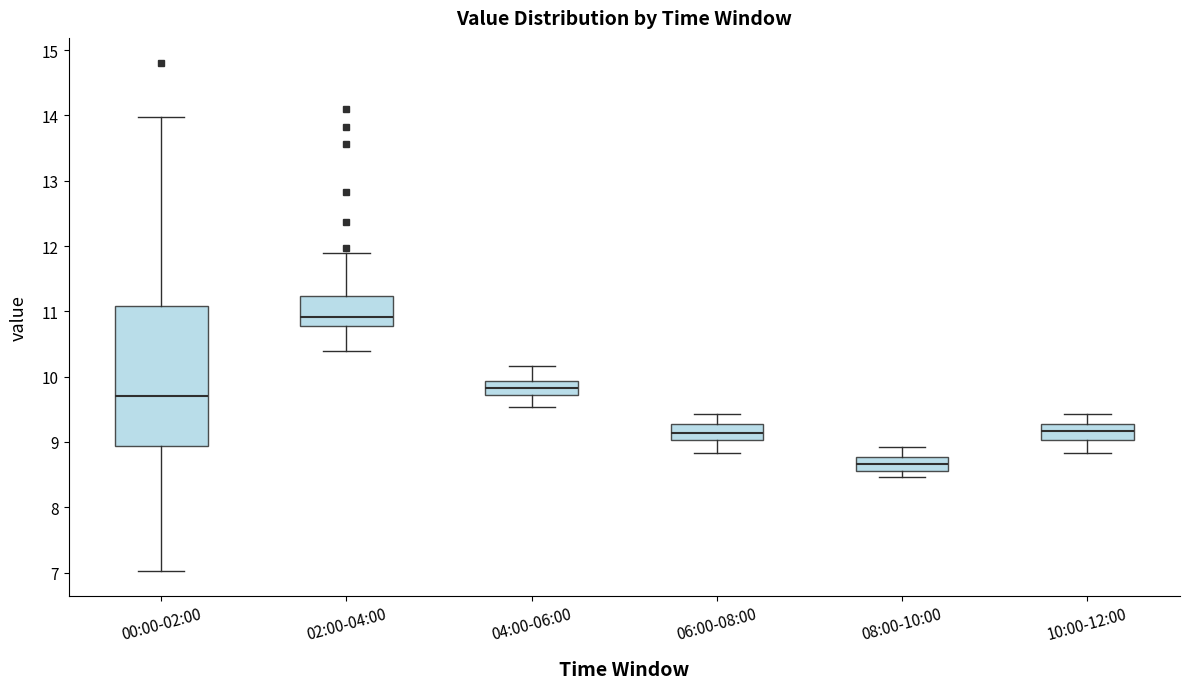

Reading left to right, read every box against the y-axis: the position of its median line, the range the box covers, and the ends of its whiskers. The values are not printed on the chart, so give them approximately, as read against the axis.

00:00-02:00: median 9.7, box 8.9 to 11.1, whiskers 7.0 to 14.0
02:00-04:00: median 10.9, box 10.8 to 11.2, whiskers 10.4 to 11.9
04:00-06:00: median 9.8, box 9.7 to 9.9, whiskers 9.5 to 10.2
06:00-08:00: median 9.1, box 9.0 to 9.3, whiskers 8.8 to 9.4
08:00-10:00: median 8.7, box 8.6 to 8.8, whiskers 8.5 to 8.9
10:00-12:00: median 9.2, box 9.0 to 9.3, whiskers 8.8 to 9.4